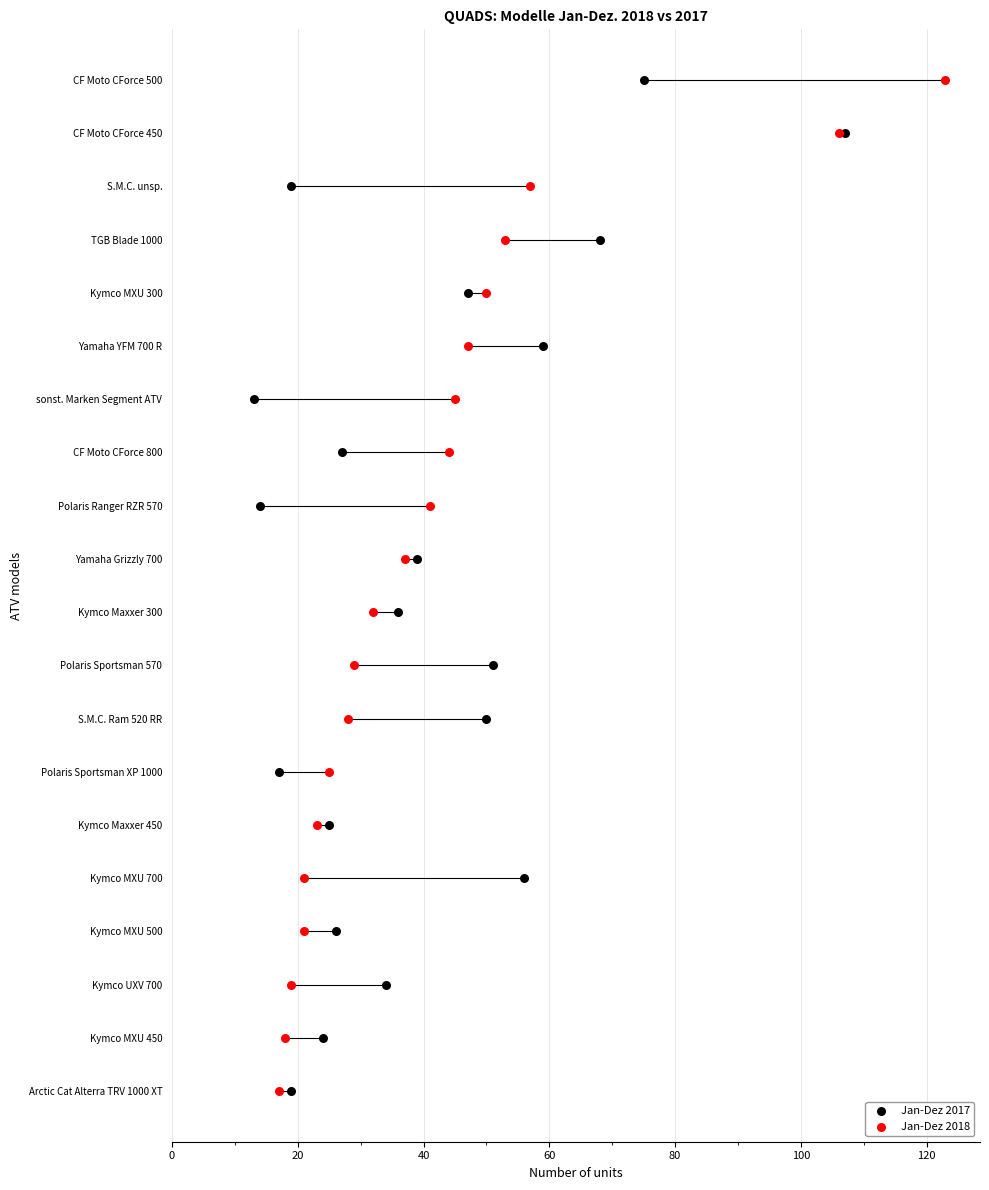

Is the value of Jan-Dez 2017 at 13 greater than the value of Jan-Dez 2018 at 14?

No